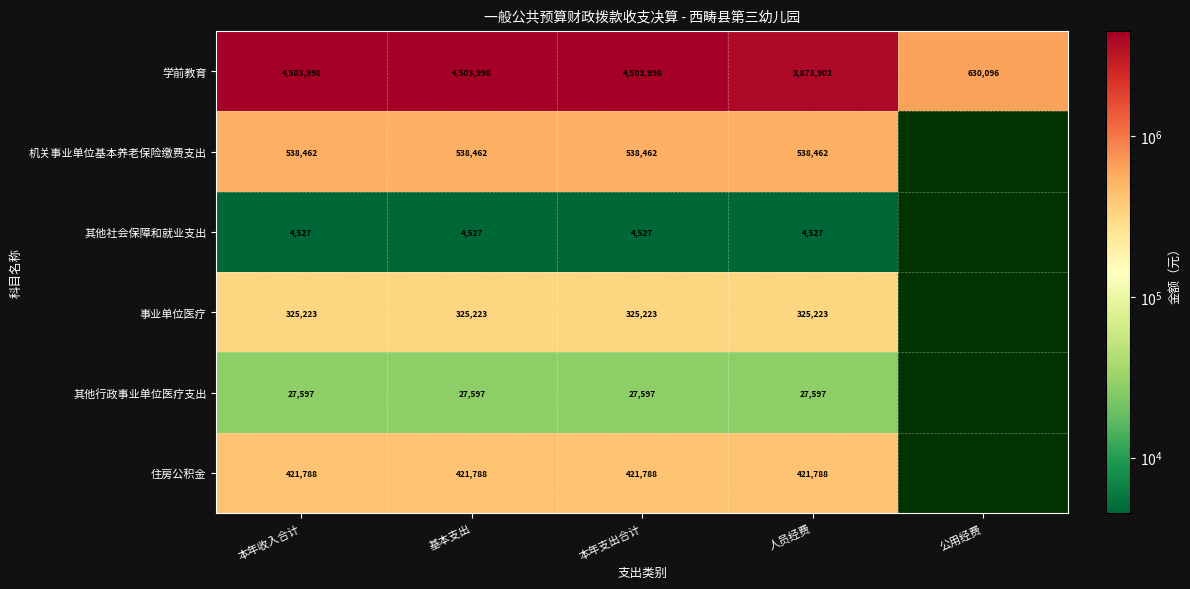

The value of 其他行政事业单位医疗支出 at 基本支出 is 41082.2. True or false?

False